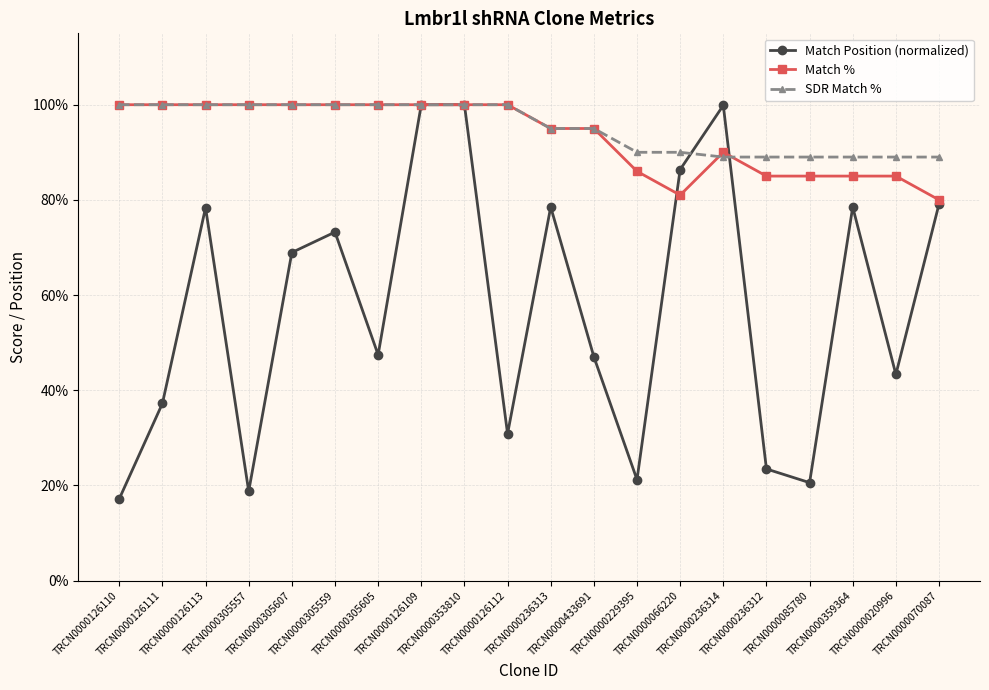

What is the approximate value of SDR Match % at TRCN0000305557?

100.0